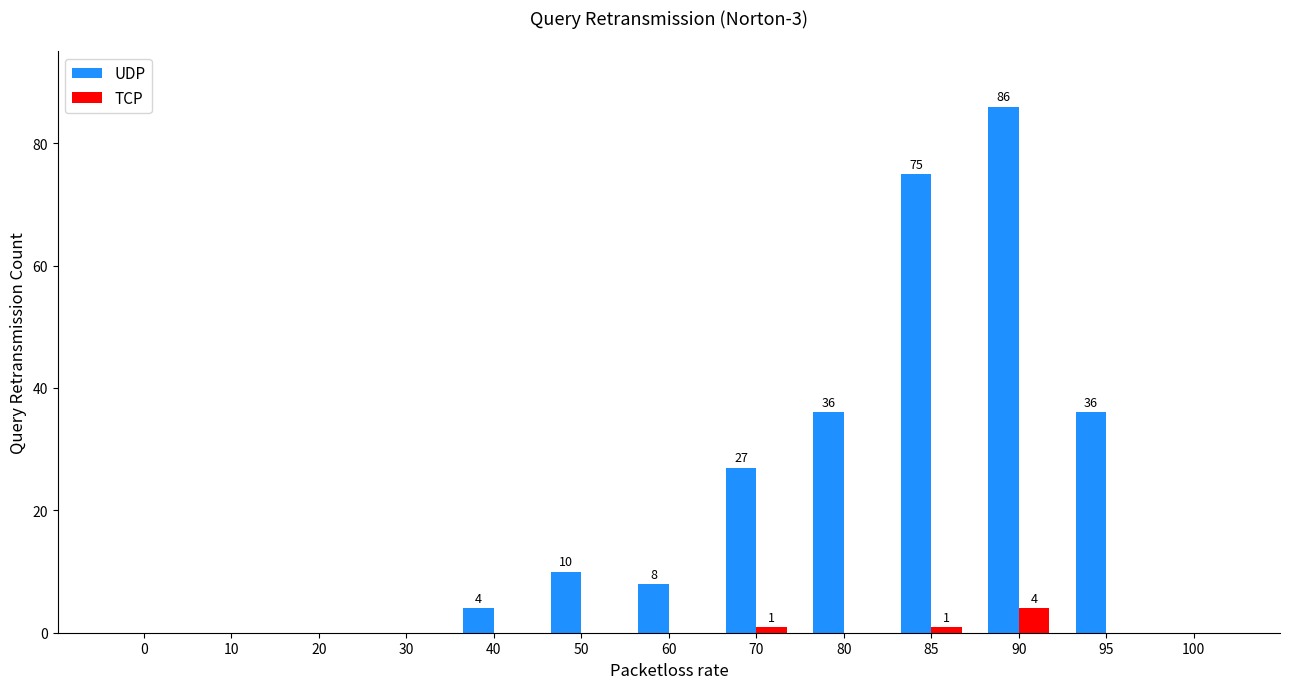

Between 30 and 40, which series saw the biggest shift?

UDP